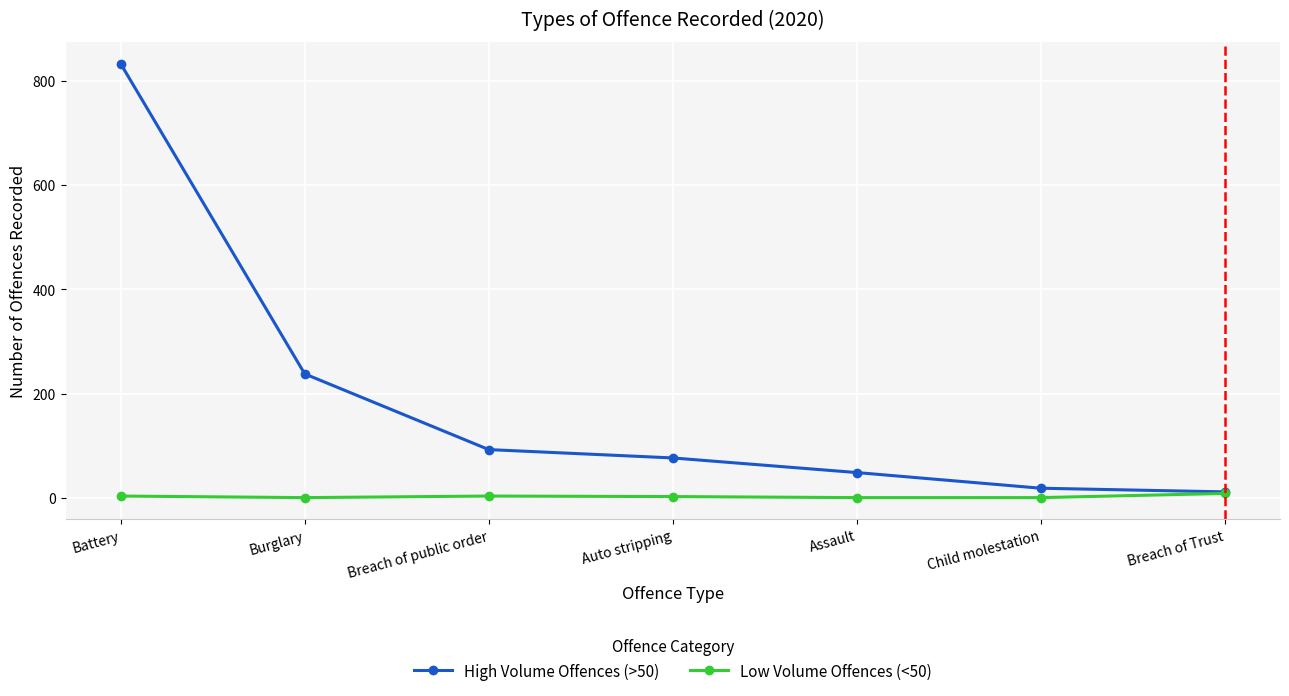

At which category is the sum across all series the highest?

Battery